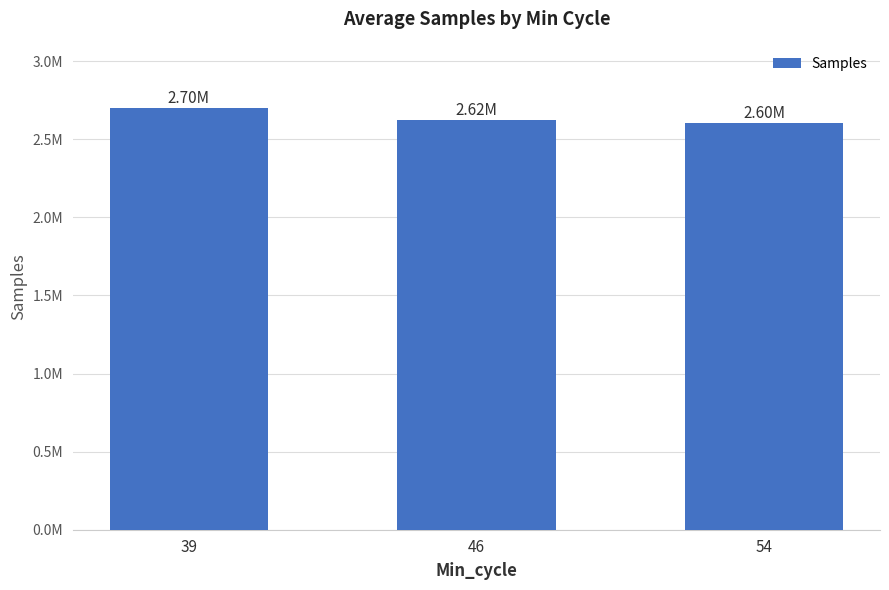

Reading left to right, transcribe all the data shown in this chart.

39=2701944	46=2621885	54=2603323